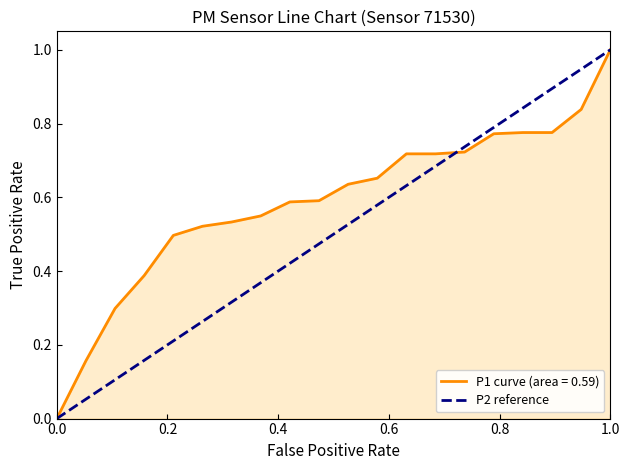

Which category has the highest value in the P1 curve (area = 0.59) series?

1.0